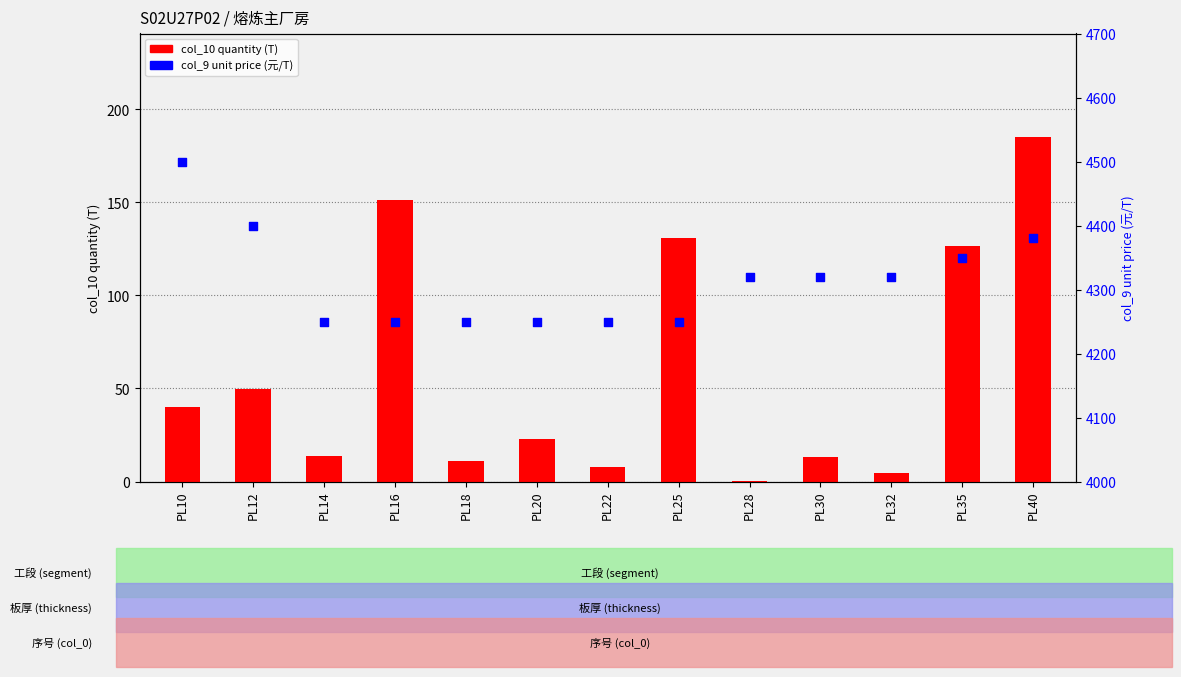

Which series has the largest Y range (max minus min)?

col_9 unit price